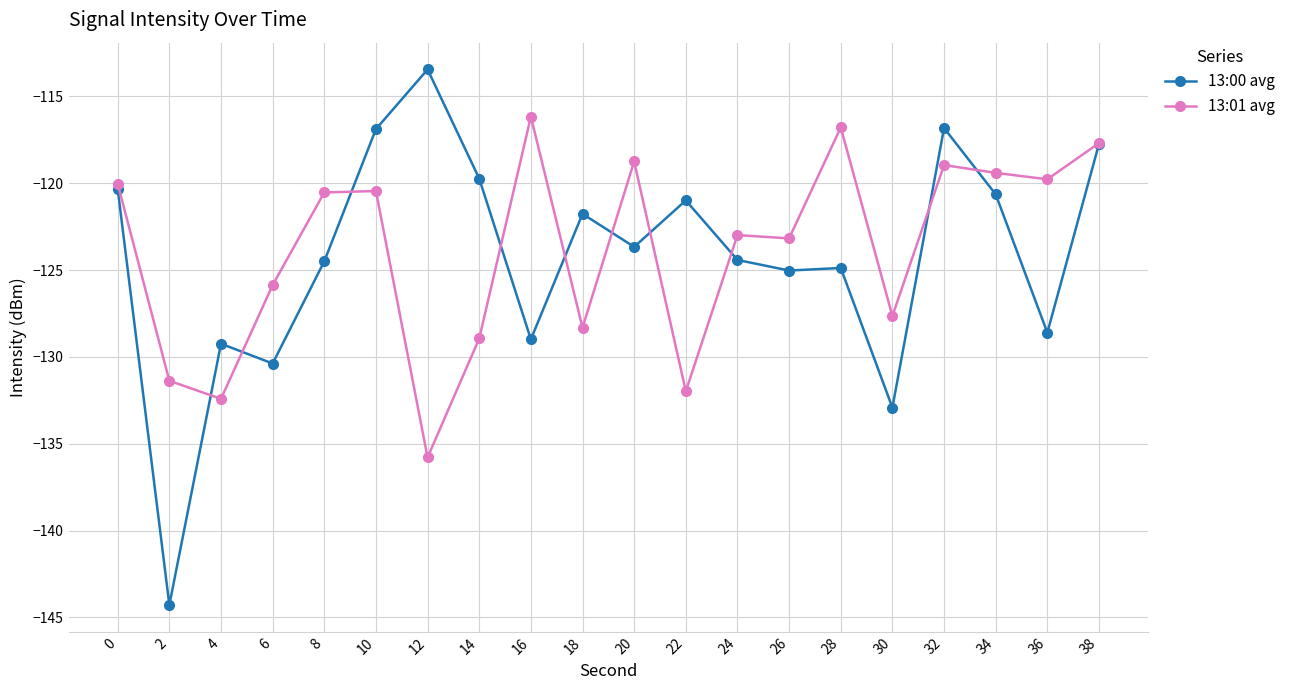

The value of 13:01 avg at 14 is -128.9. True or false?

True